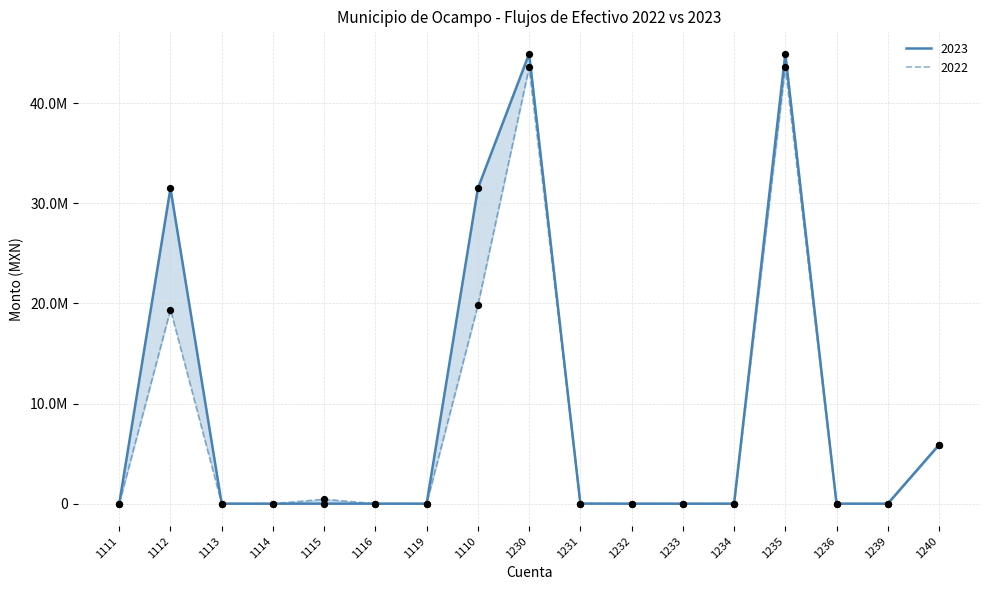

Which series has the largest Y range (max minus min)?

2023